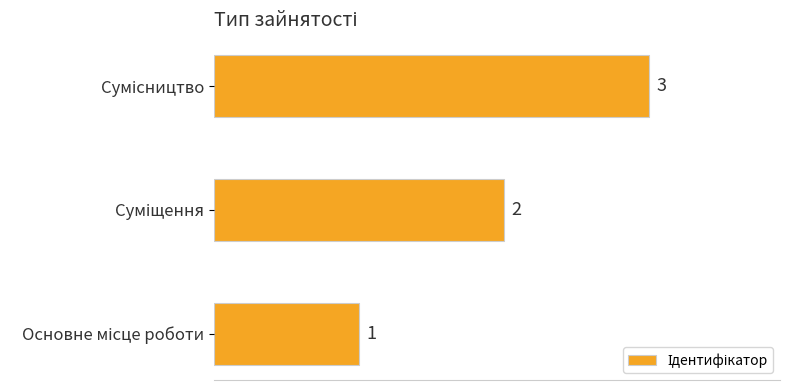

Count the values in the range 1 to 3.

3